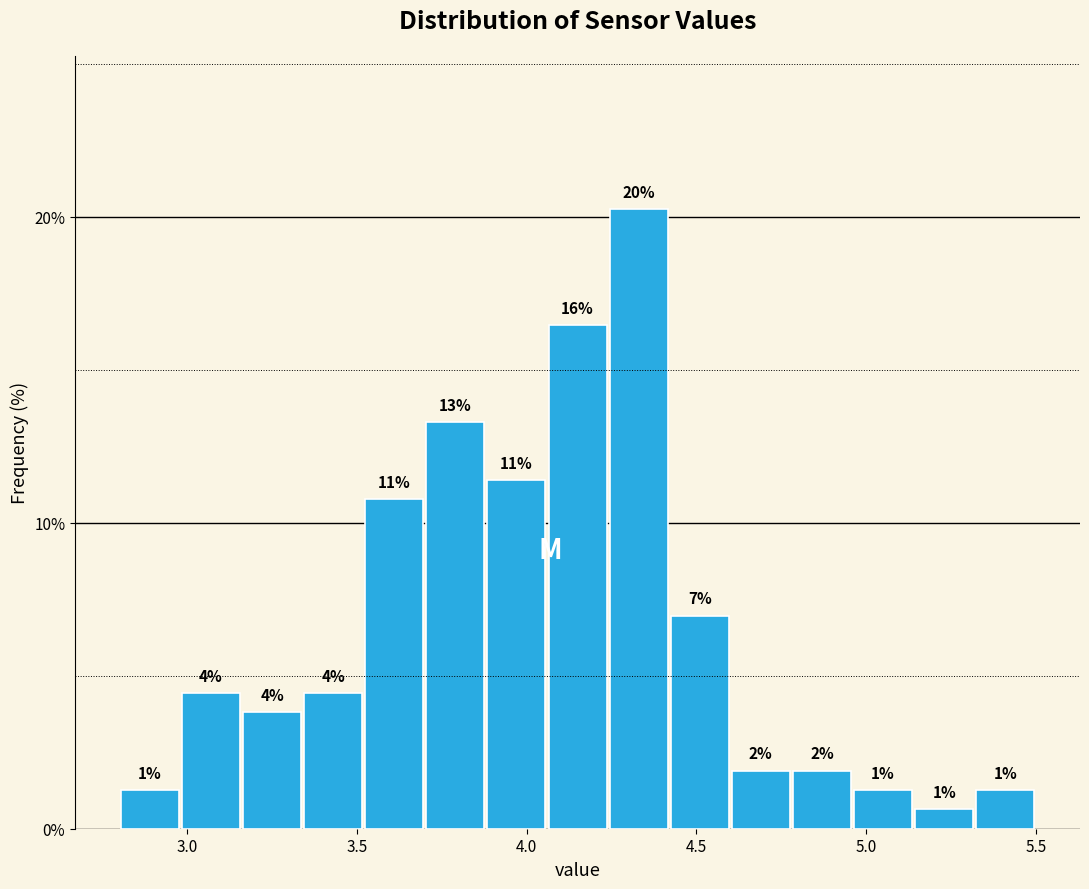

Around what value on the x-axis is the tallest bar? Give the approximate position of its centre, as read against the axis.

4.35